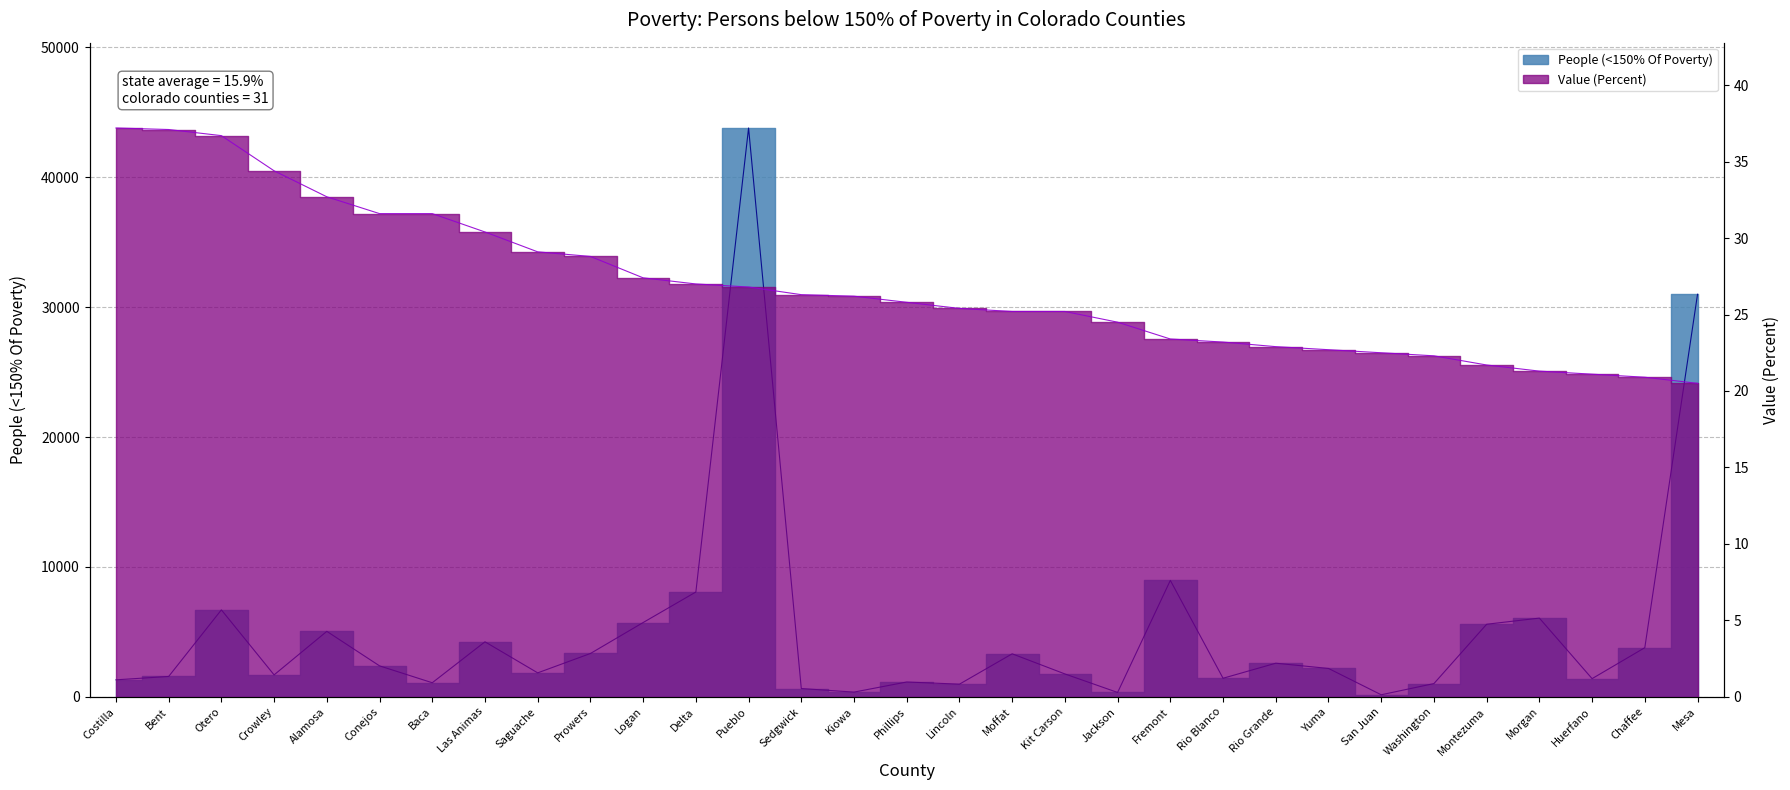

What is the average value of the Value (Percent) series?

26.8